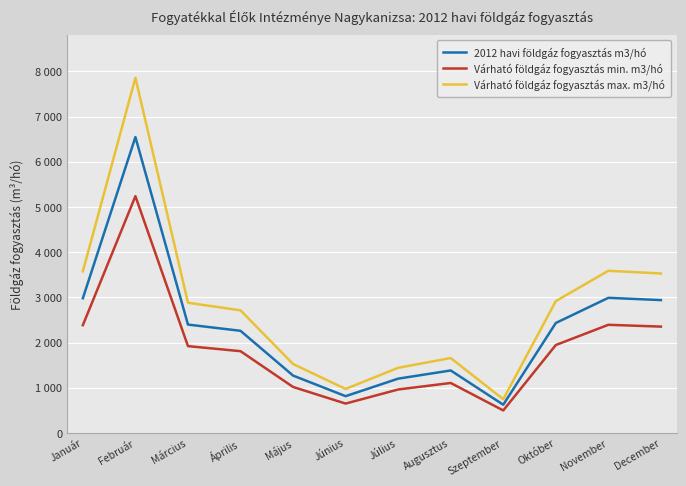

Which series has the largest range (max minus min)?

Várható földgáz fogyasztás max. m3/hó